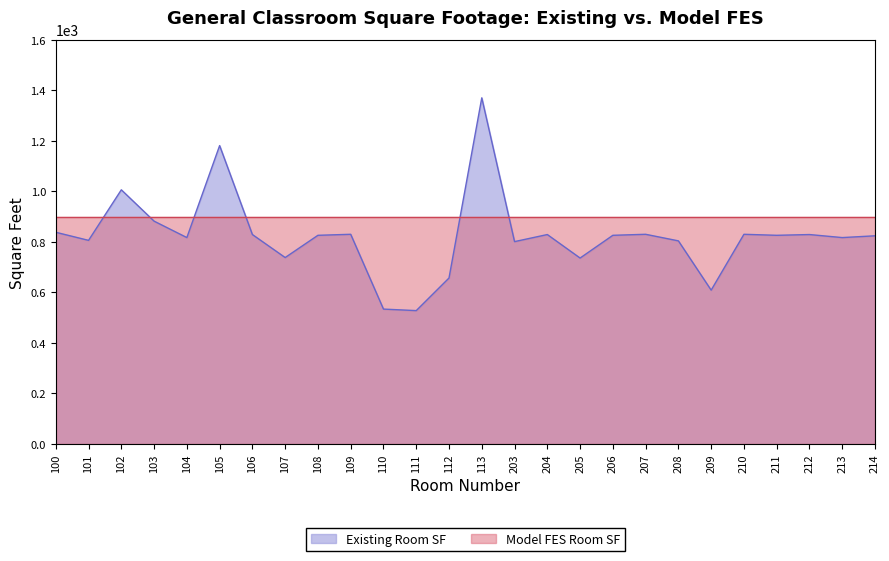

Rank the categories by value from lowest to highest.

111, 110, 209, 112, 205, 107, 203, 208, 101, 104, 213, 214, 108, 206, 211, 106, 204, 212, 109, 207, 210, 100, 103, 102, 105, 113